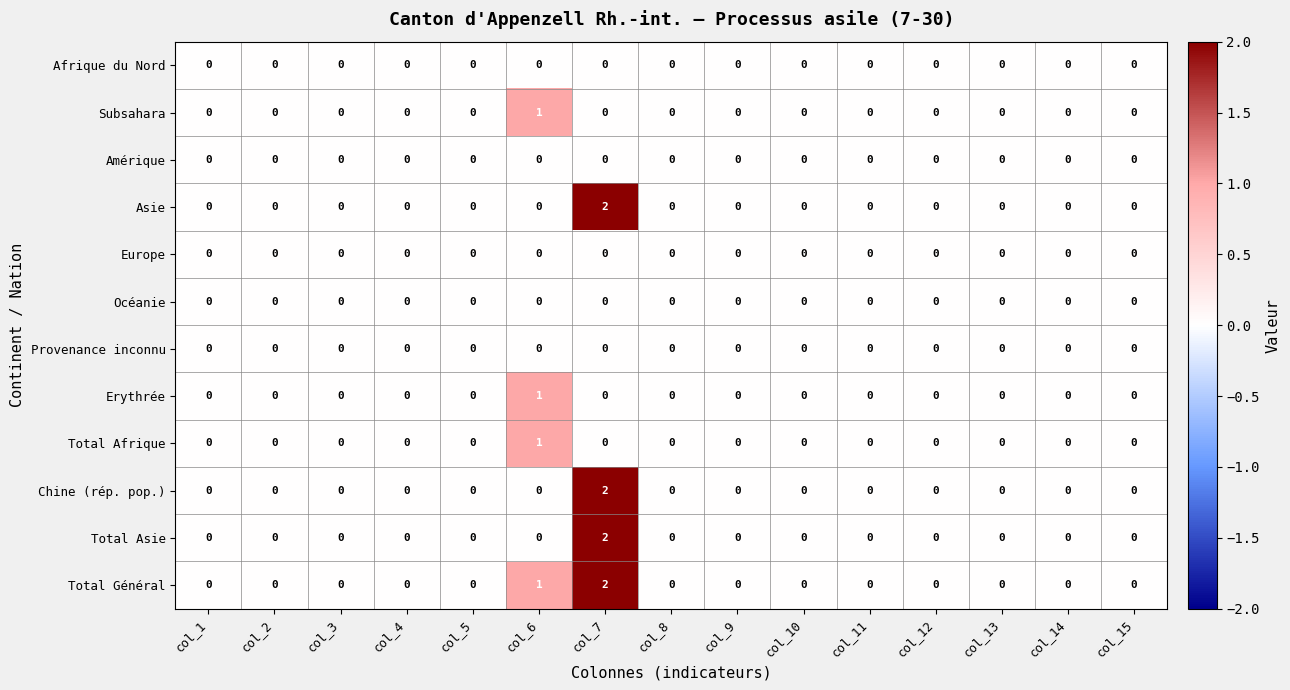

How many series are shown in this chart?

12